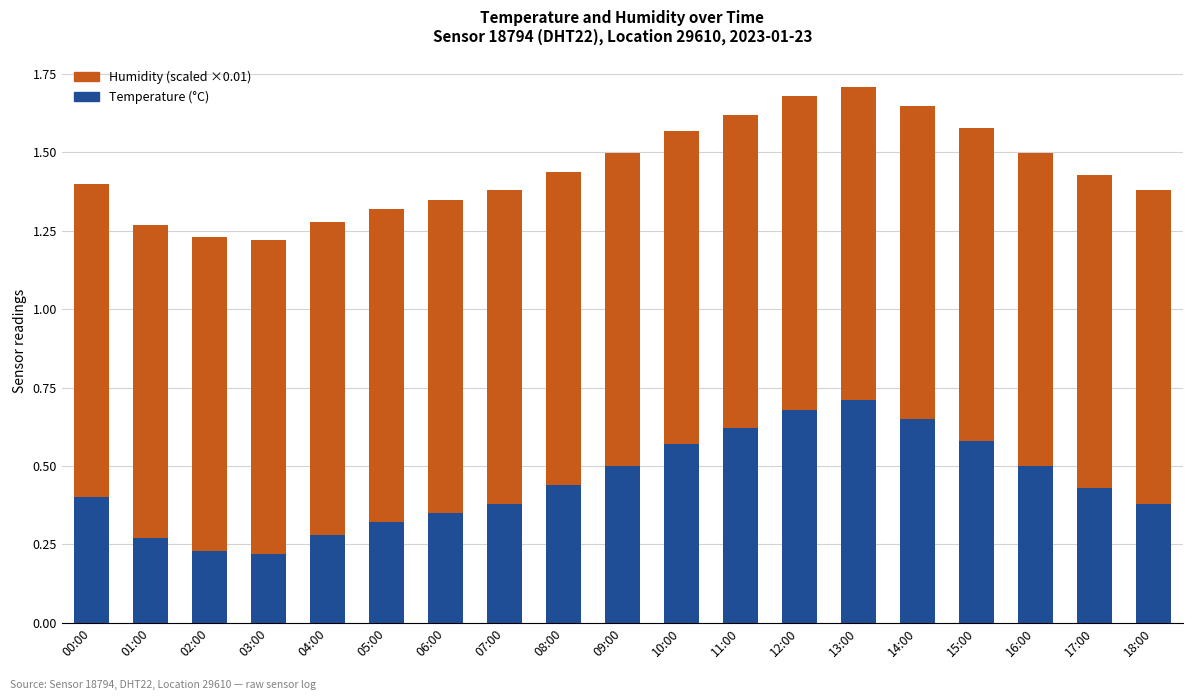

What is the total value across all series at 17:00?

1.4